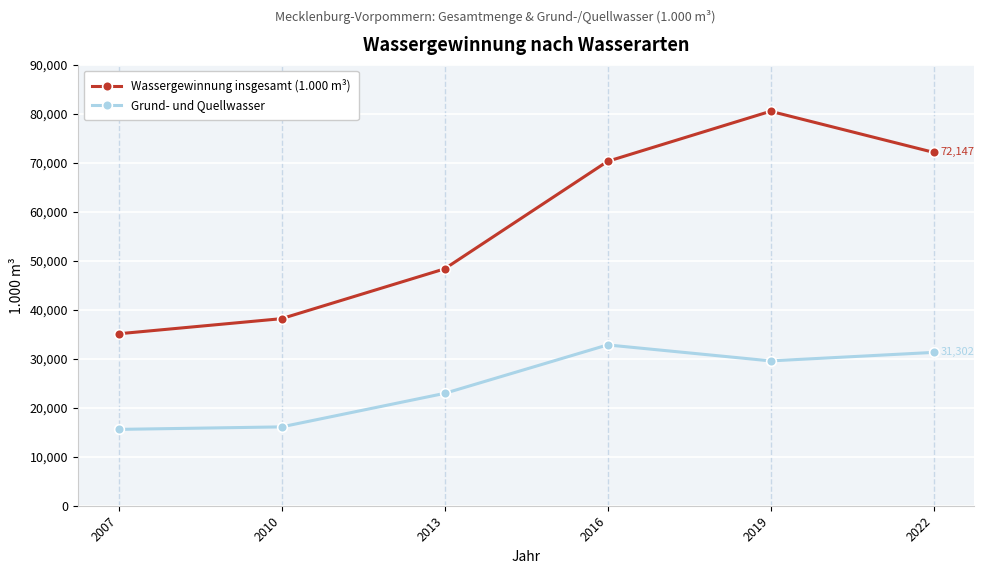

True or false: Wassergewinnung insgesamt (1.000 m³) and Grund- und Quellwasser cross at least once.

False